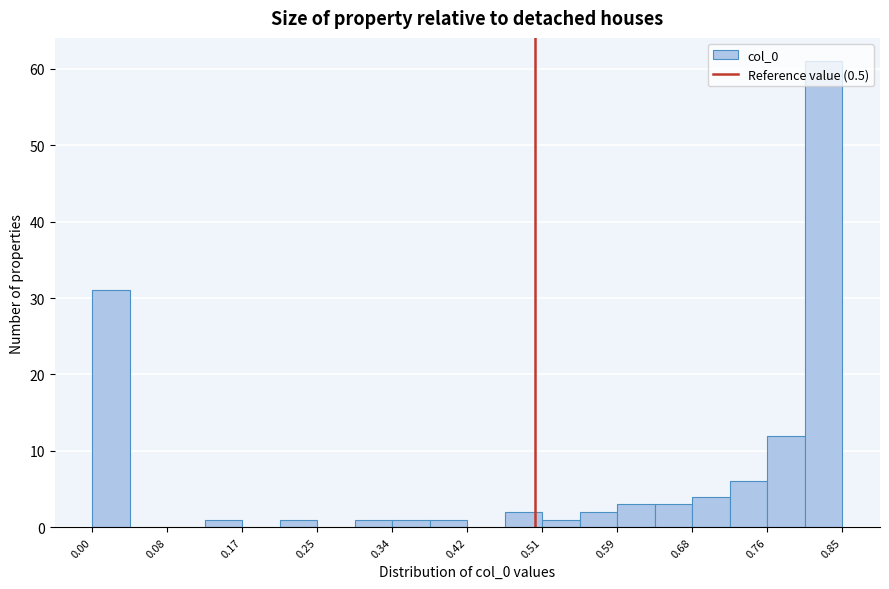

Reading left to right, transcribe this chart: for each bar, give the range it covers on the x-axis and its height. Neither the bar edges nor the heights are printed on the chart, so give them approximately, as read against the axes.

0.00 to 0.04: 31
0.04 to 0.08: 0
0.08 to 0.13: 0
0.13 to 0.17: 1
0.17 to 0.21: 0
0.21 to 0.25: 1
0.25 to 0.30: 0
0.30 to 0.34: 1
0.34 to 0.38: 1
0.38 to 0.42: 1
0.42 to 0.47: 0
0.47 to 0.51: 2
0.51 to 0.55: 1
0.55 to 0.59: 2
0.59 to 0.63: 3
0.63 to 0.68: 3
0.68 to 0.72: 4
0.72 to 0.76: 6
0.76 to 0.80: 12
0.80 to 0.85: 61